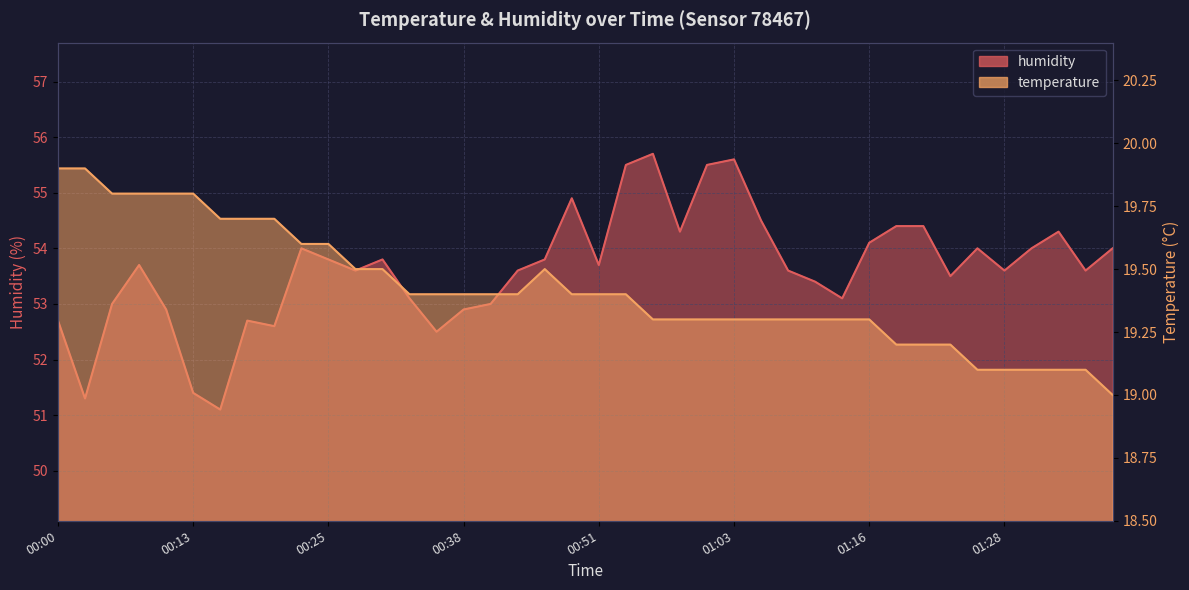

At which category does humidity reach its first local peak?

00:08